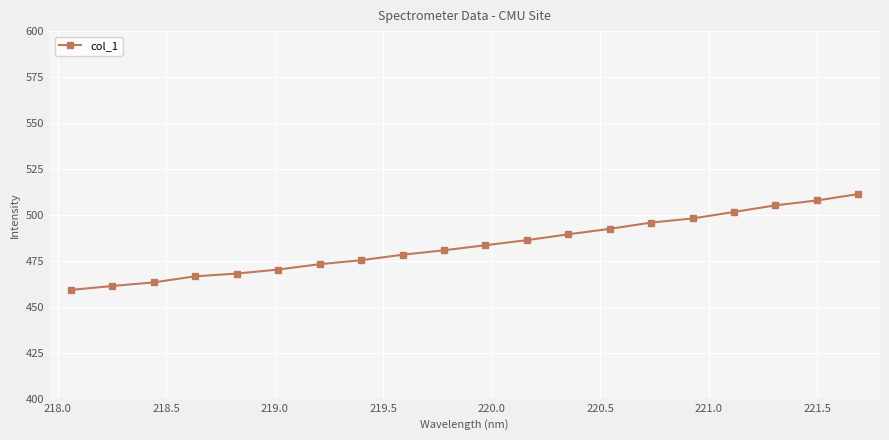

Does the chart have visible grid lines?

Yes